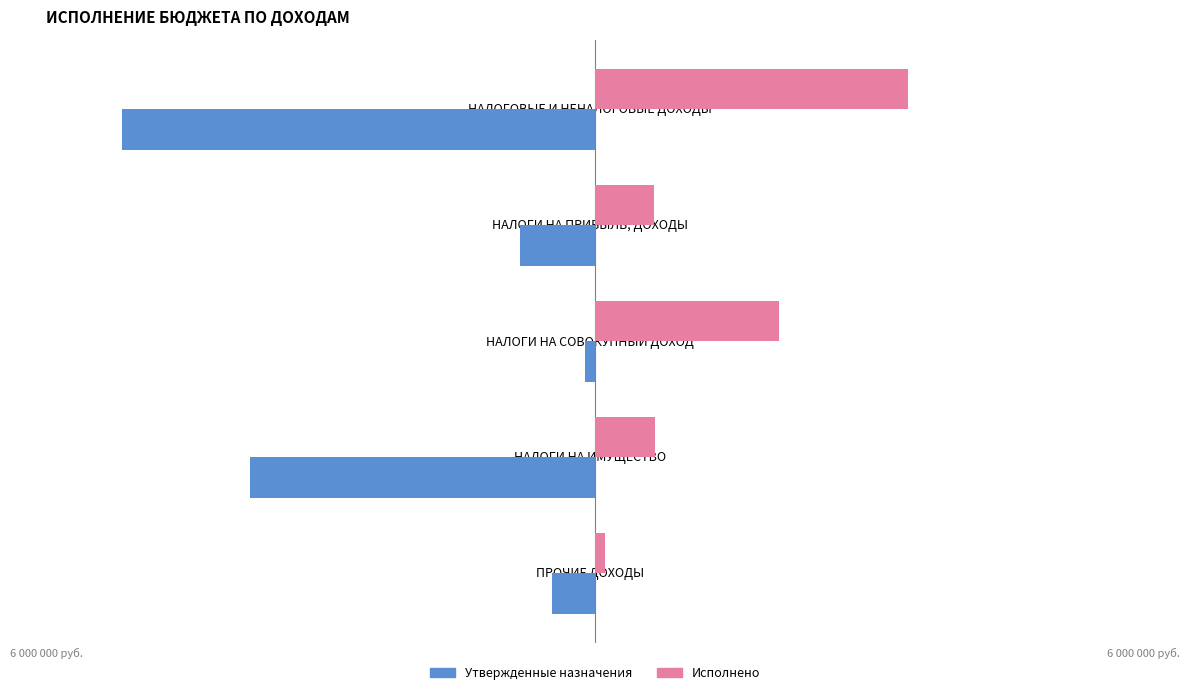

At which category is the sum across all series the highest?

НАЛОГИ НА СОВОКУПНЫЙ ДОХОД